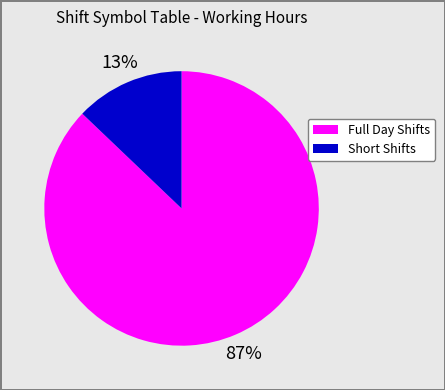

Does any single category account for the majority?

Yes